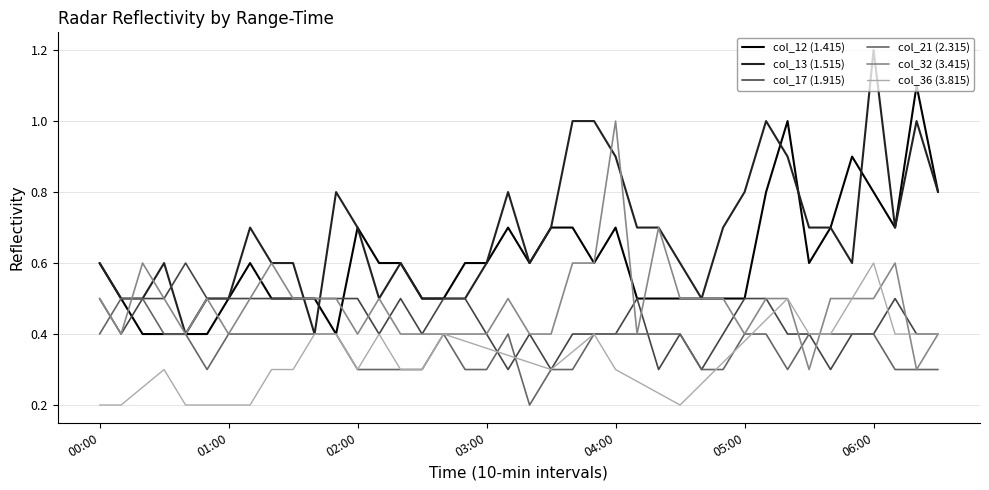

Is the value of col_21 (2.315) at 2010/02/24 03:50 greater than the value of col_13 (1.515) at 2010/02/24 02:20?

No